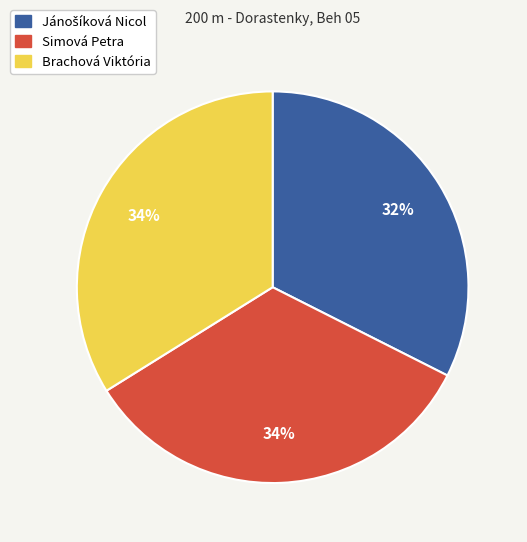

To the nearest percent, what percentage of the pie is Simová Petra?

34%